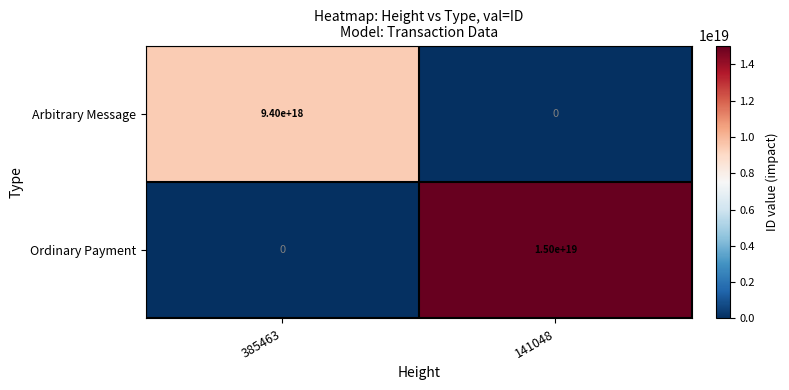

At 385463, list the series in order from smallest to largest.

Ordinary Payment, Arbitrary Message